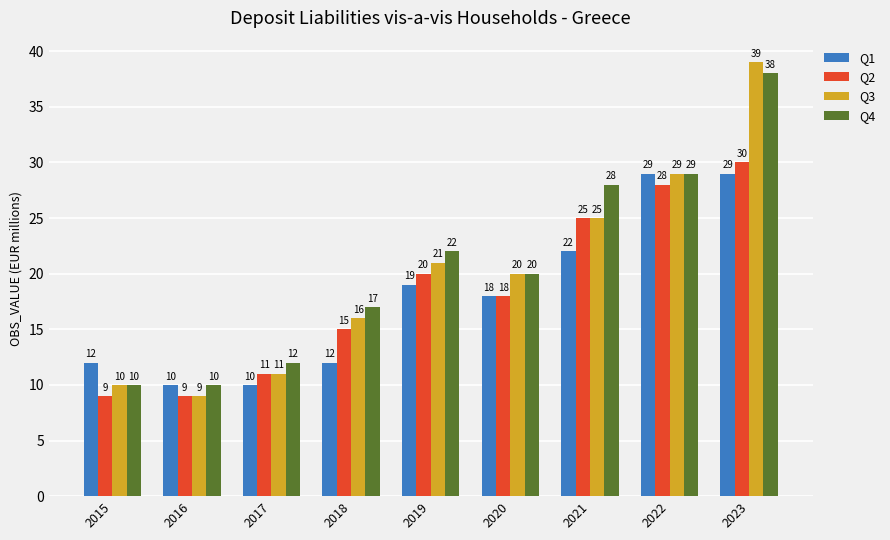

Reading left to right, extract all data points from this chart.

Q1: 12	10	10	12	19	18	22	29	29
Q2: 9	9	11	15	20	18	25	28	30
Q3: 10	9	11	16	21	20	25	29	39
Q4: 10	10	12	17	22	20	28	29	38